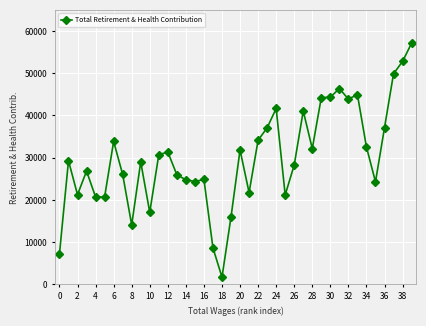

What is the maximum value shown in the chart?

57133